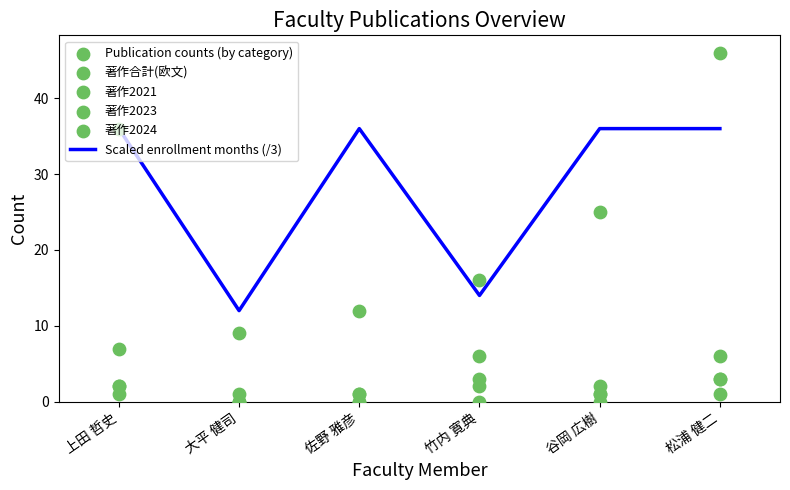

At how many categories does at least one series exceed 40?

1